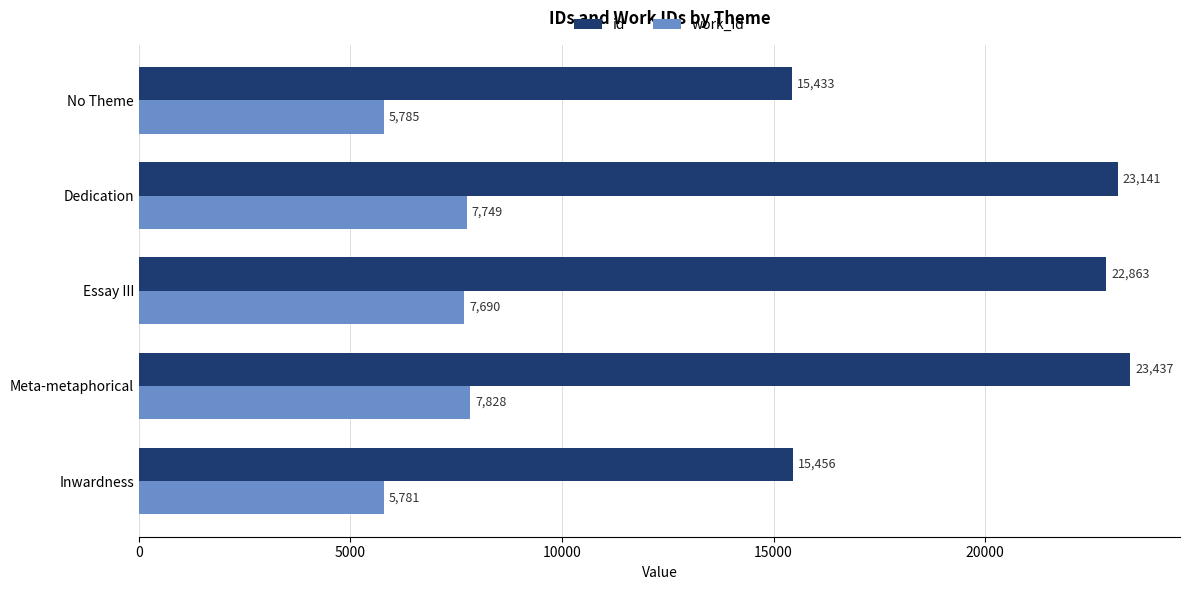

At which category is the sum across all series the highest?

Meta-metaphorical